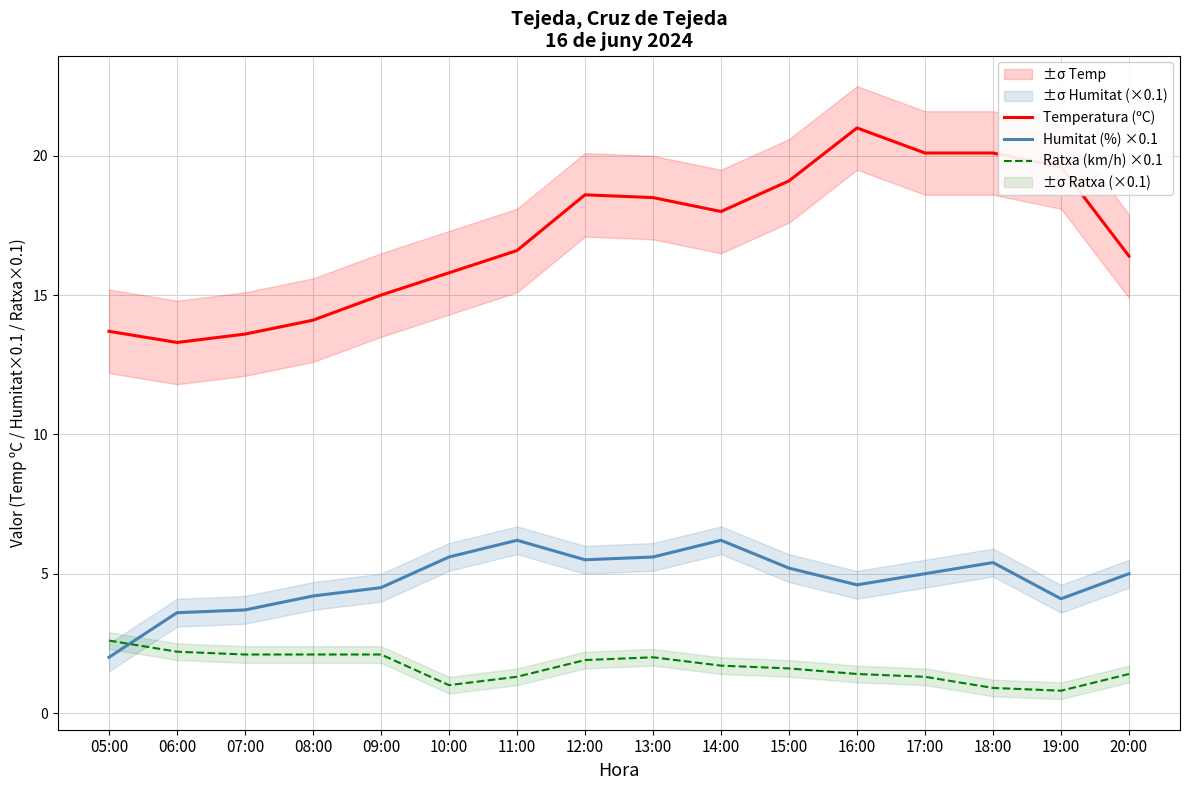

How many data points in Ratxa (km/h) ×0.1 are less than 1?

2